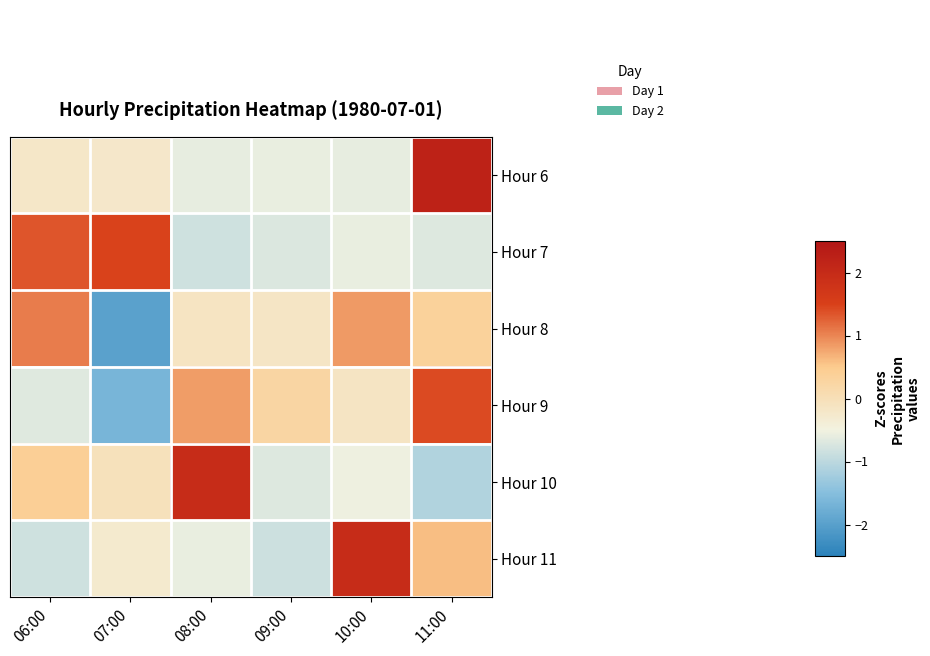

Rank the series by their maximum value, from highest to lowest.

Hour 6, Hour 10, Hour 11, Hour 7, Hour 9, Hour 8